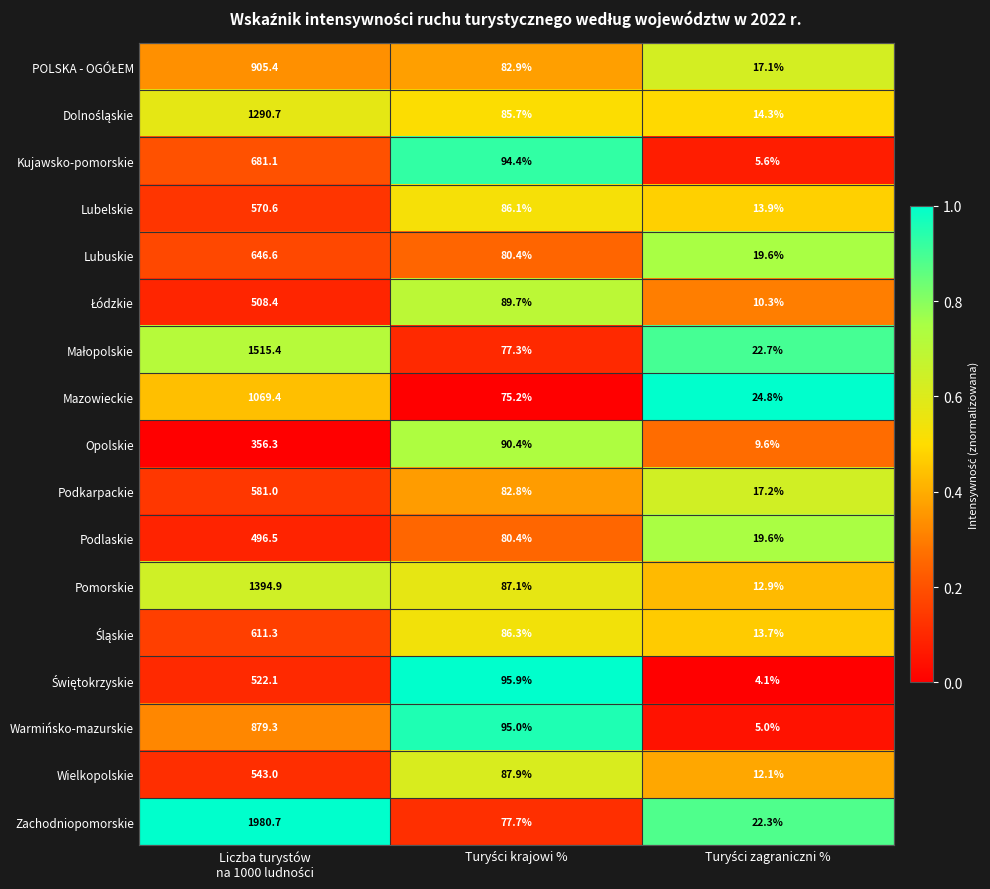

What is the average value of the Wielkopolskie series?

214.3